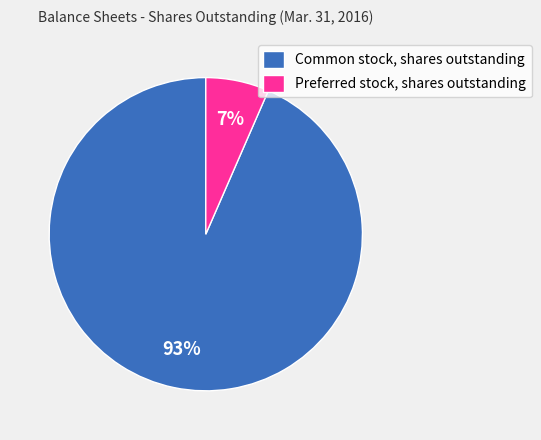

What is the majority slice?

Common stock, shares outstanding